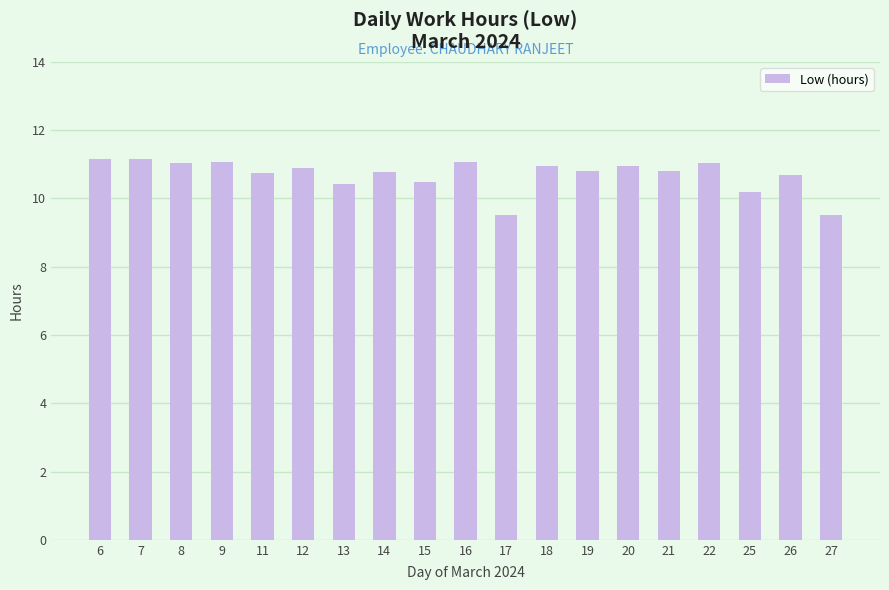

Approximately how many times larger is the value at 16 compared to 14?

1.0